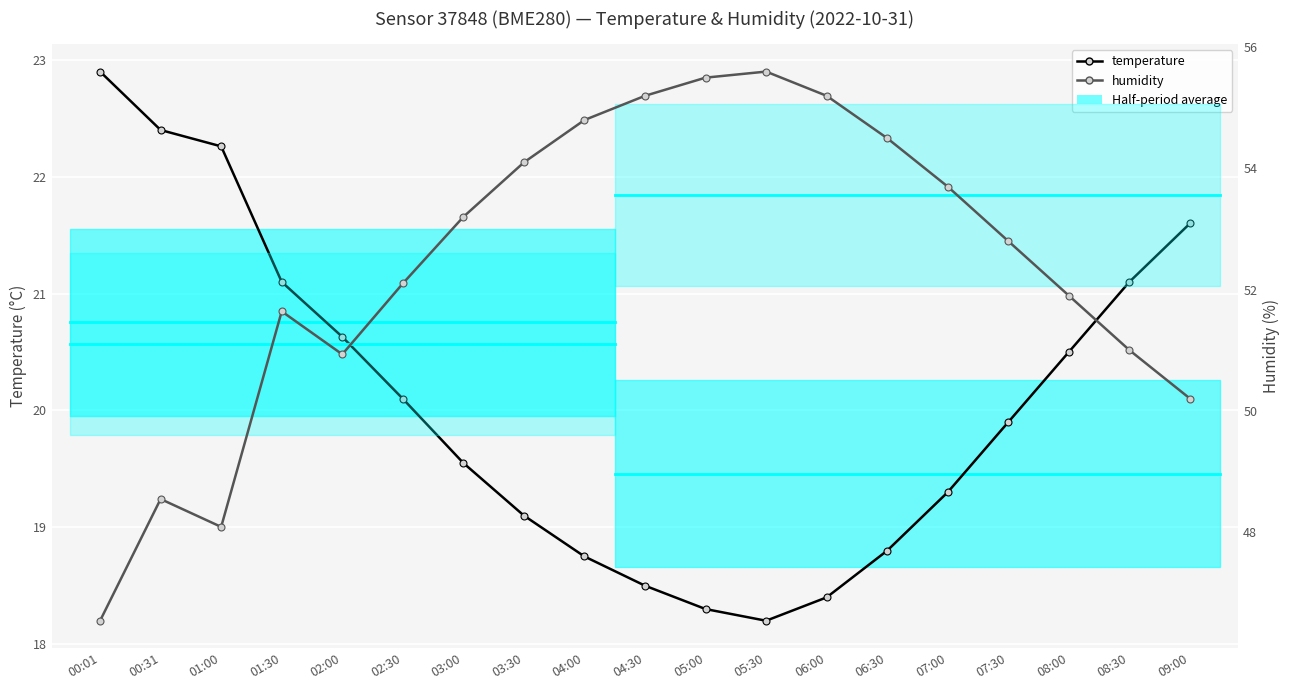

True or false: temperature has more than 2 interior local peaks.

False